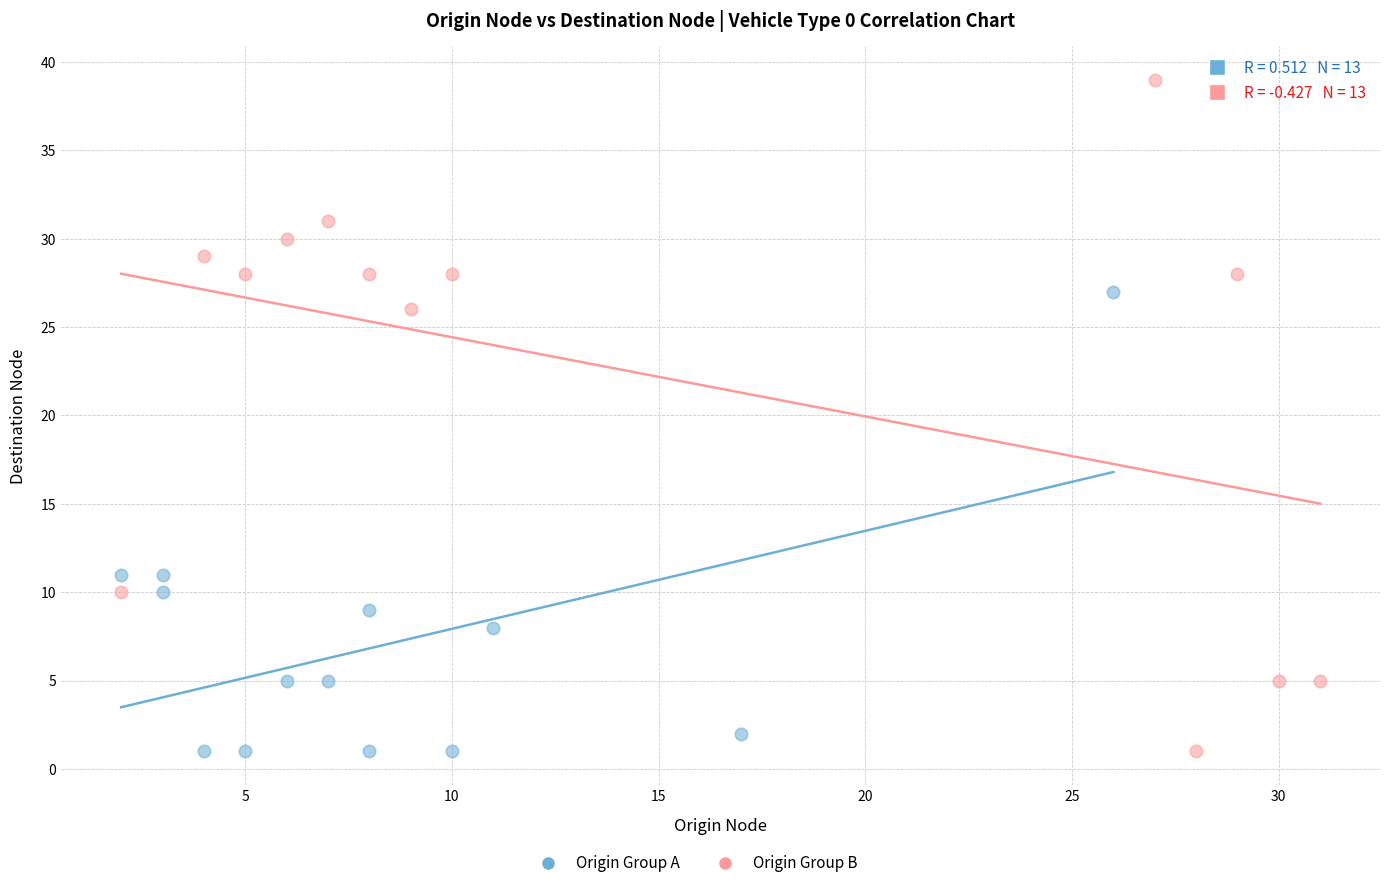

Which series reaches the maximum Y coordinate?

Origin Group B